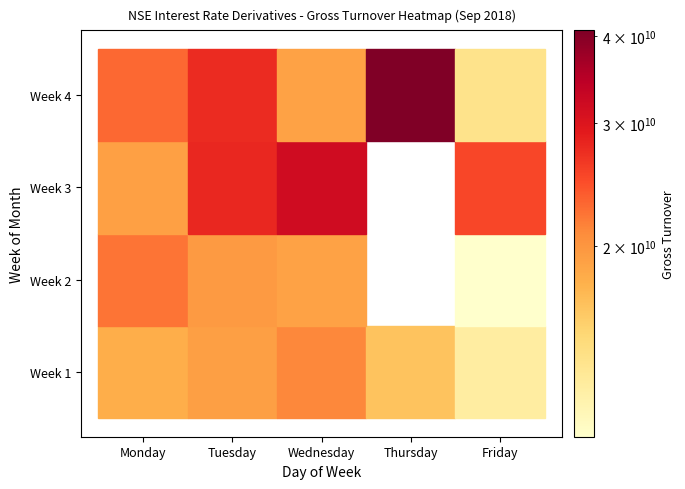

Is it true that week4 equals 18895666870 at WEDNESDAY?

True